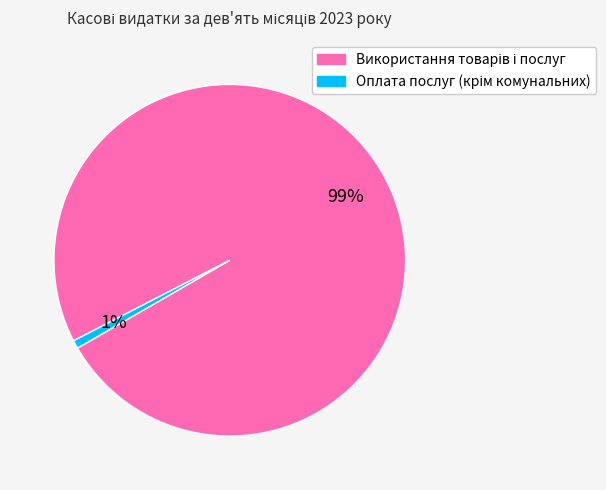

To the nearest percent, what is the average slice percentage?

50%